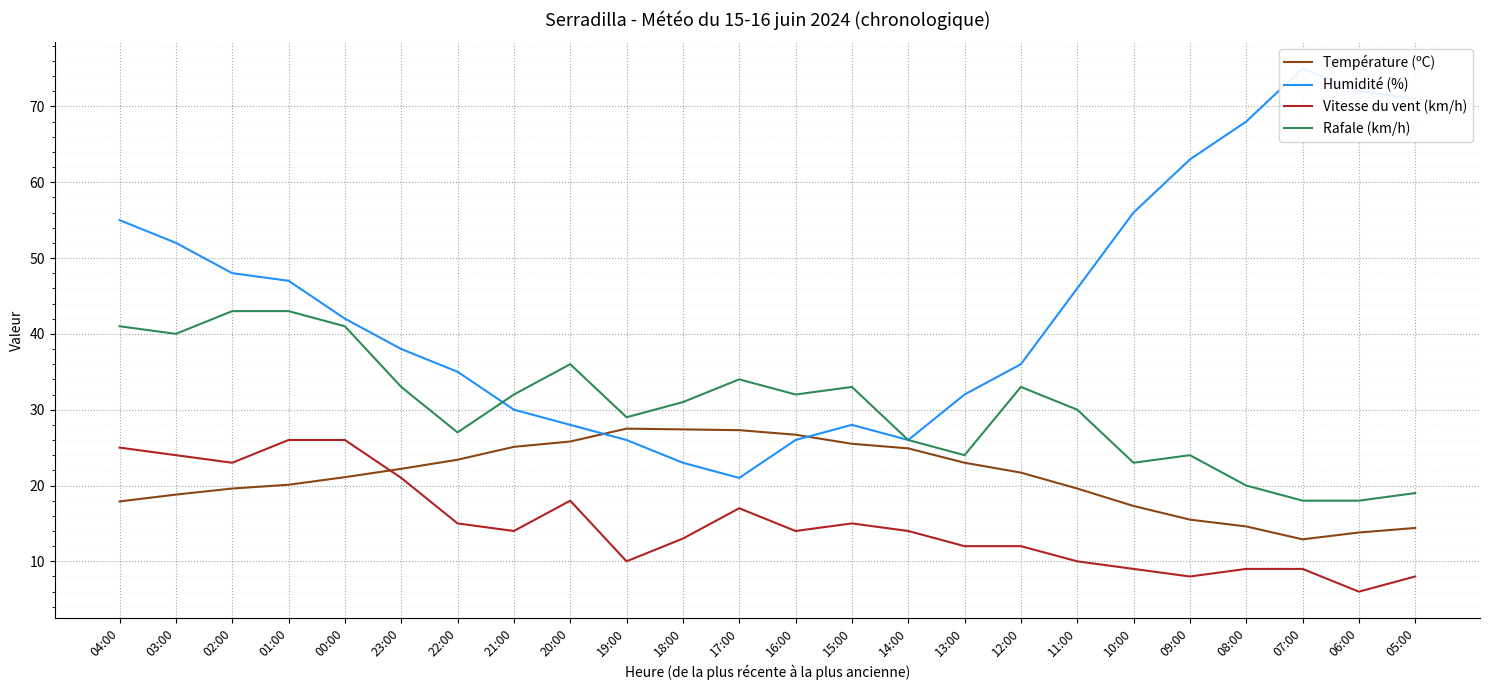

Which series has the widest spread of values?

Humidité (%)